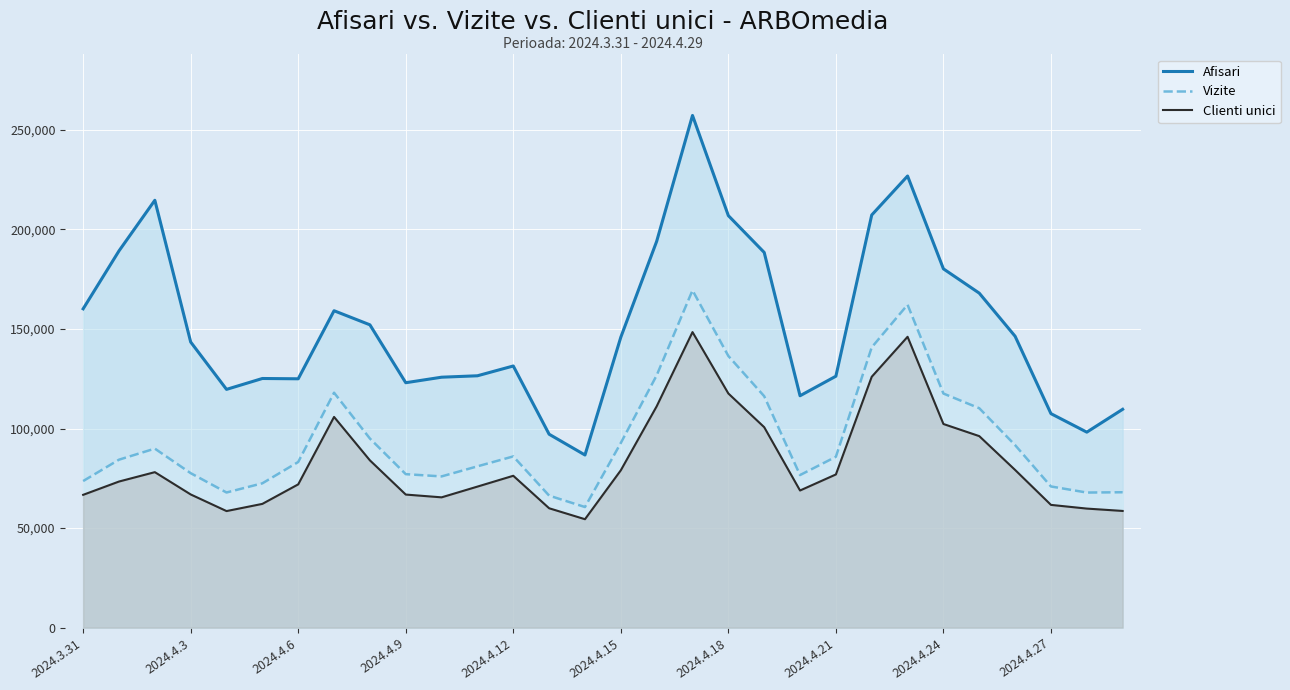

How many values in the Vizite series exceed 85810?

14